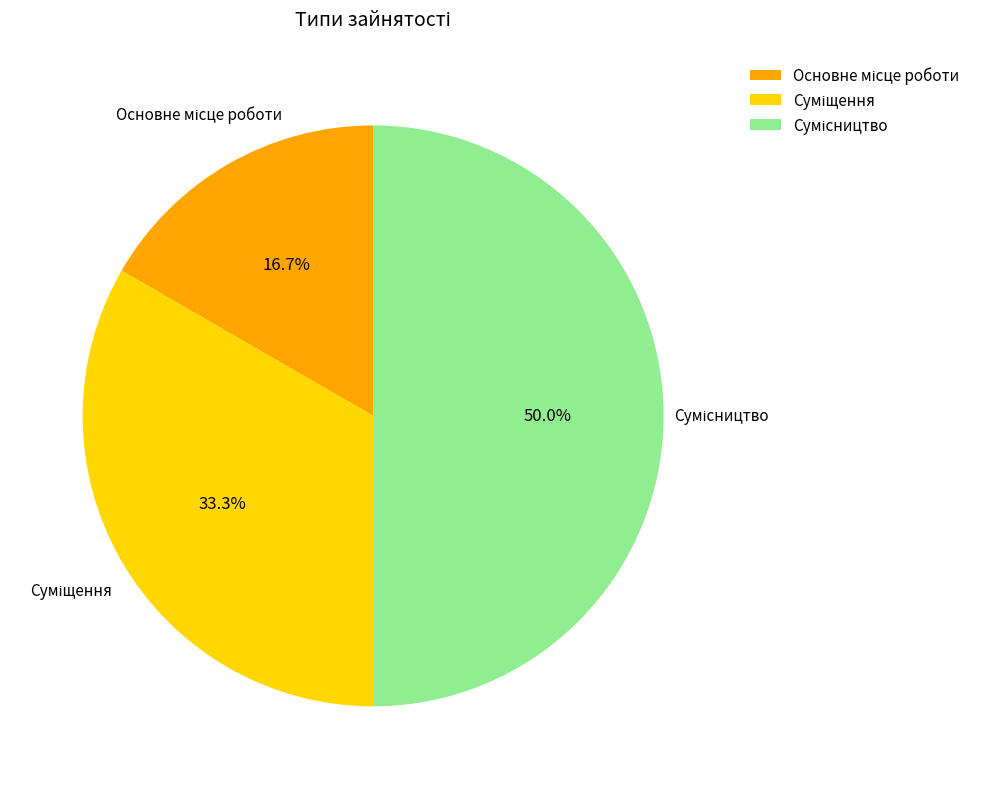

How many segments does this pie chart have?

3